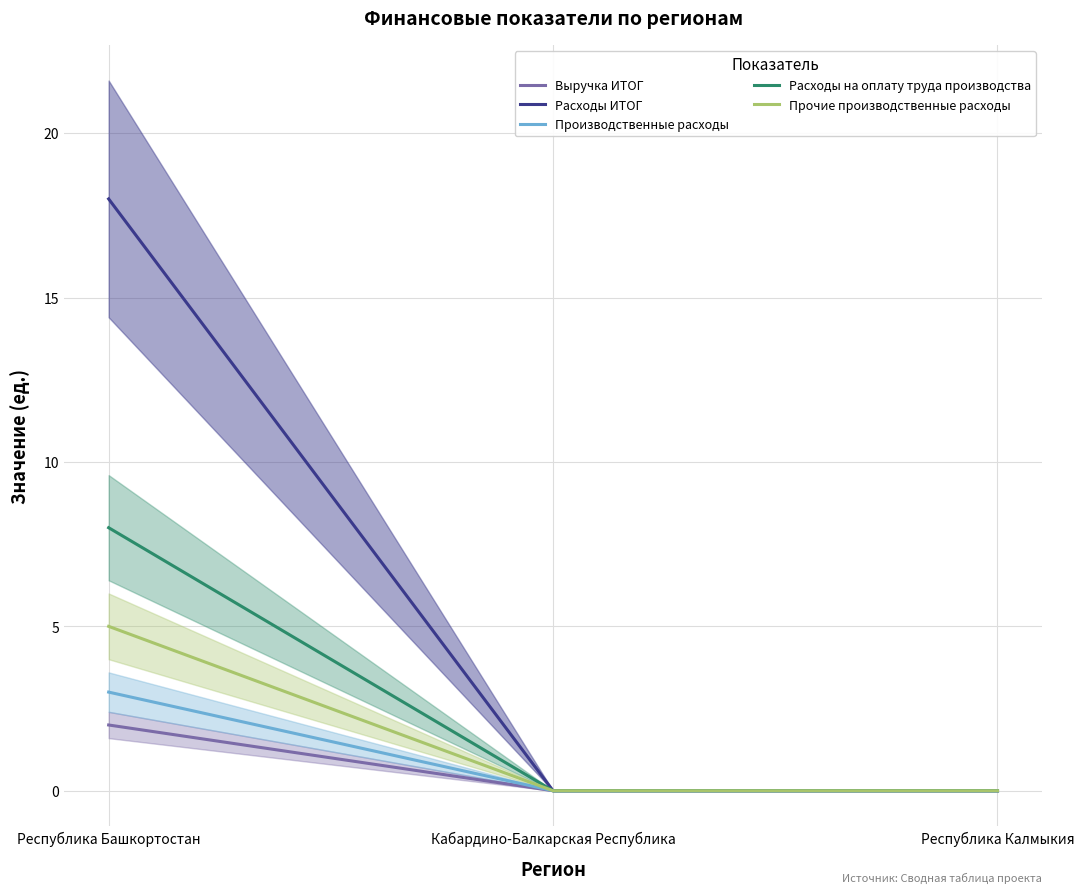

What position from the right is Республика Башкортостан?

3